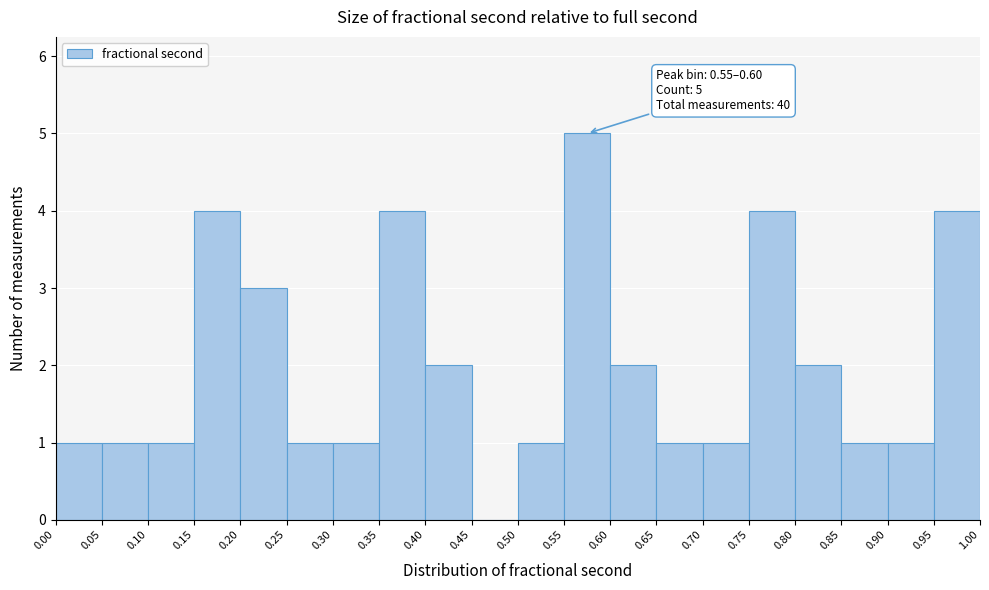

Which range on the x-axis has the tallest bar?

0.55 to 0.60